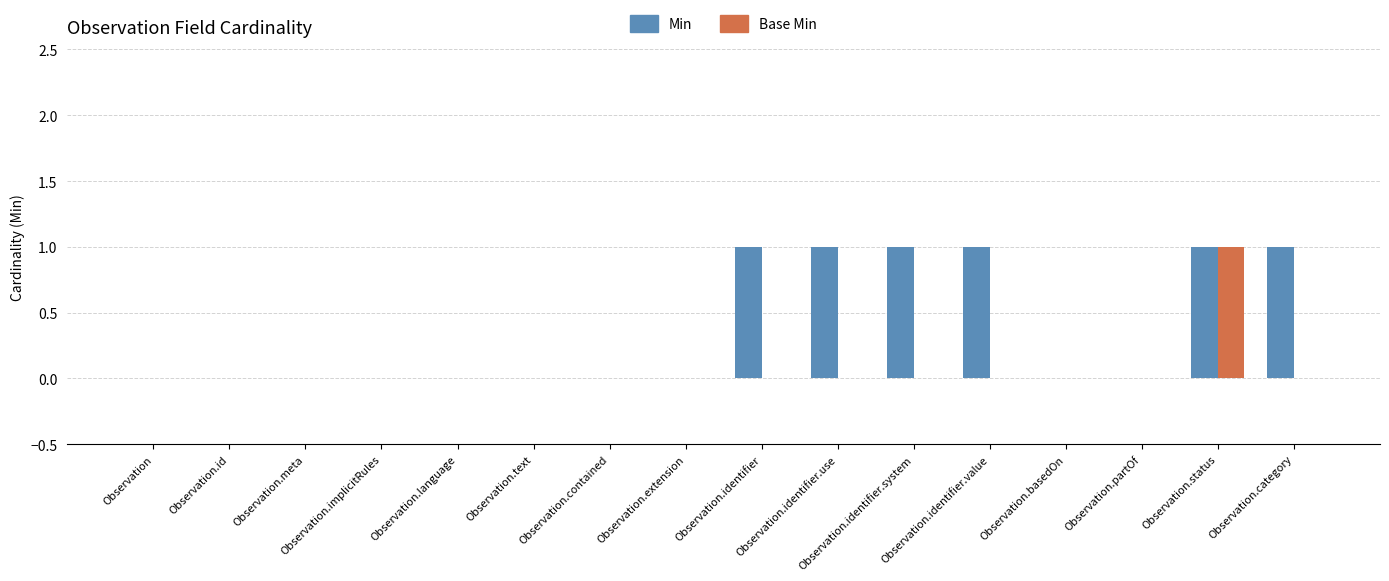

The Min series shows 1 at Observation.text. True or false?

False